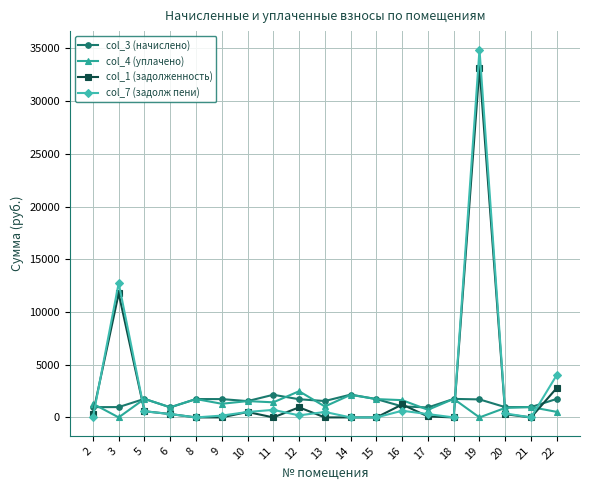

Which series changed the most between 9 and 12?

col_4 (уплачено)